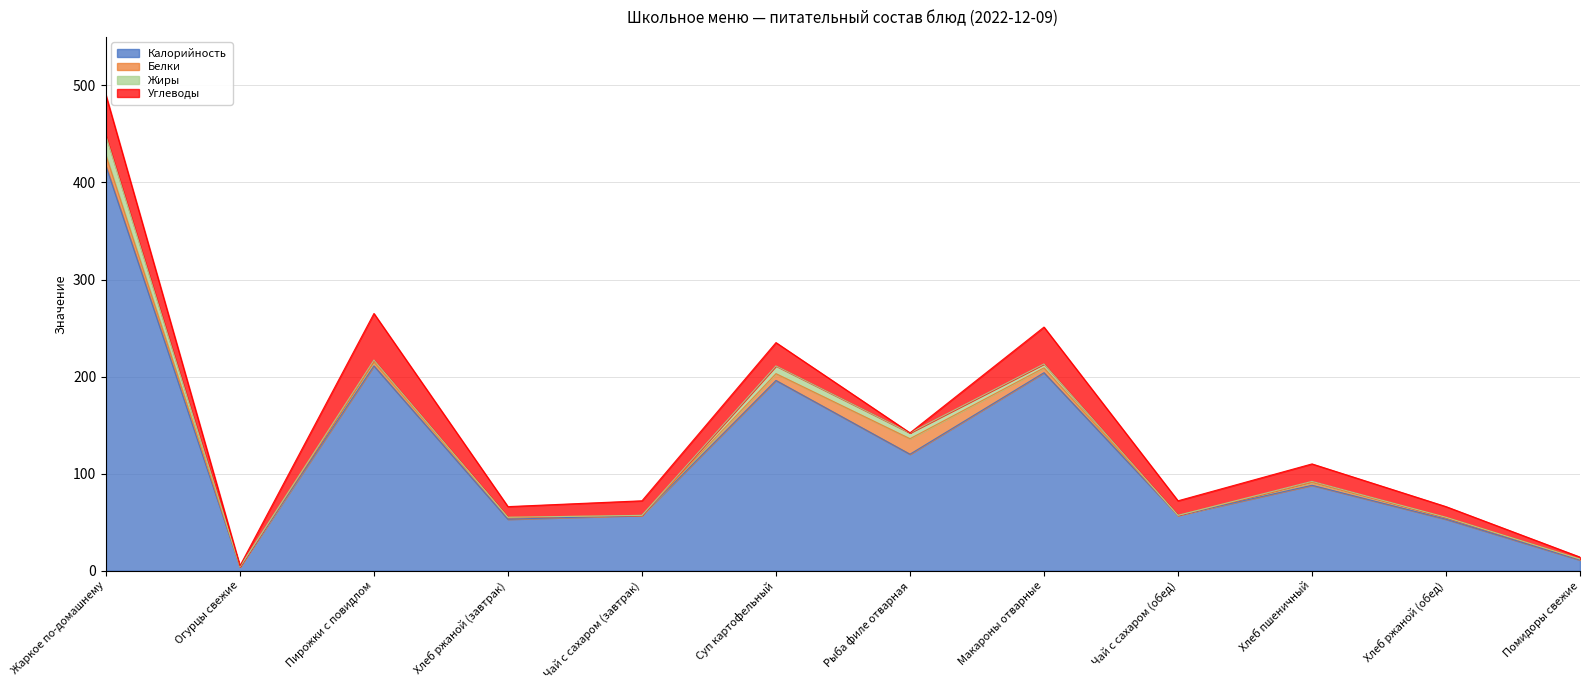

How many data points in Жиры are above 1?

5